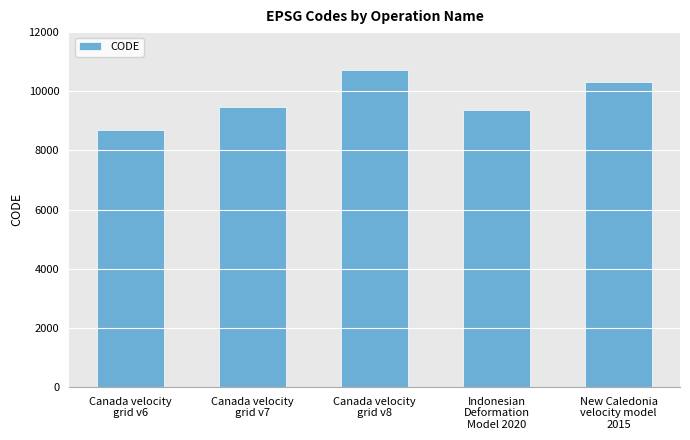

What is the label of the 1st bar from the left?

Canada velocity
grid v6